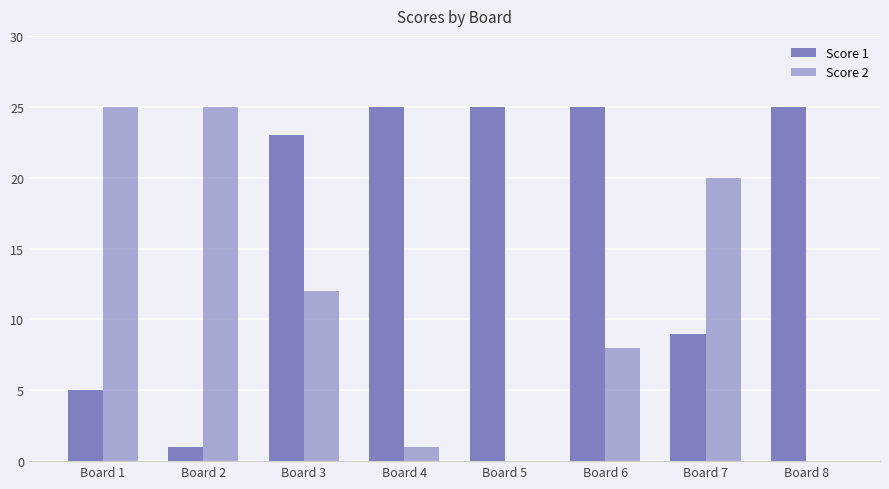

Are the bars horizontal?

No